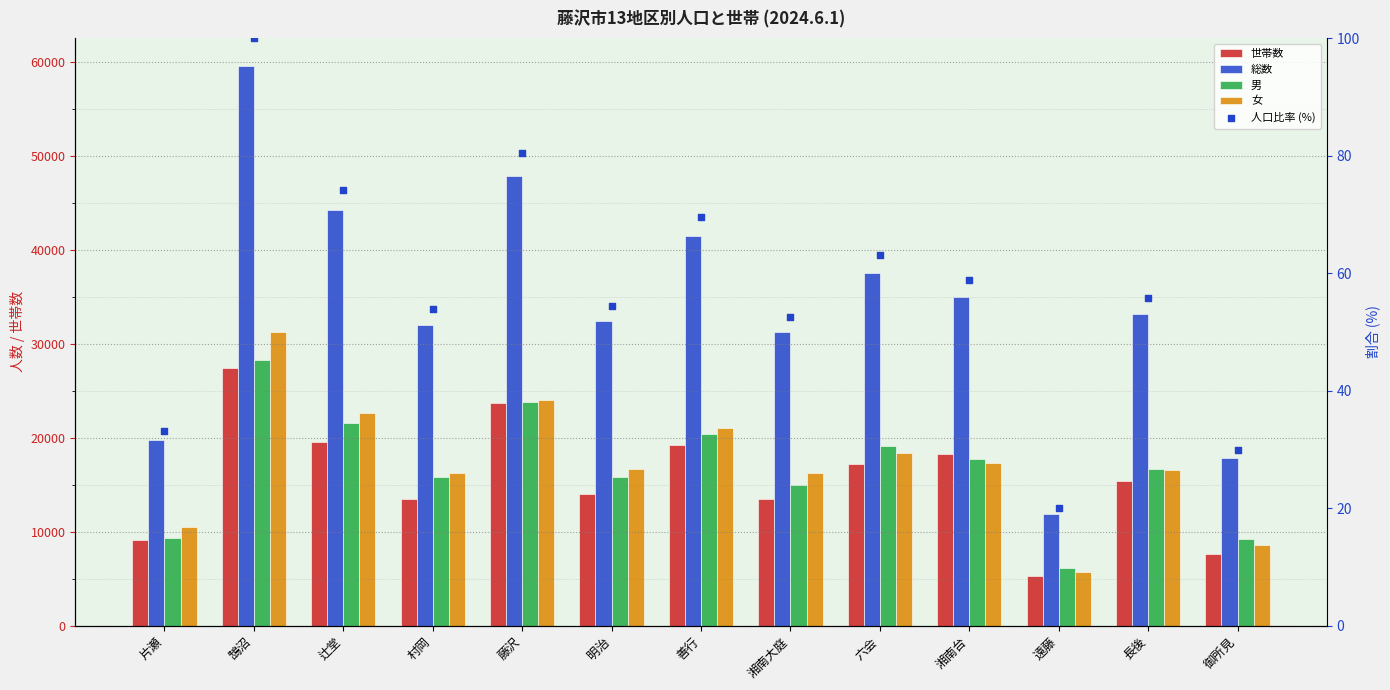

Which series has the largest total across all categories?

総数